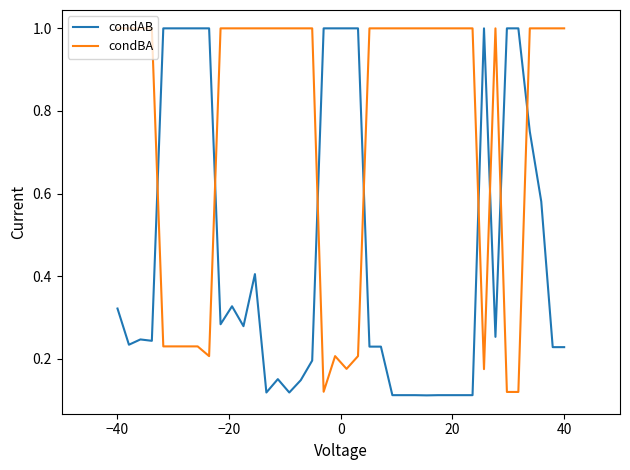

True or false: condBA and condAB intersect in this chart.

True